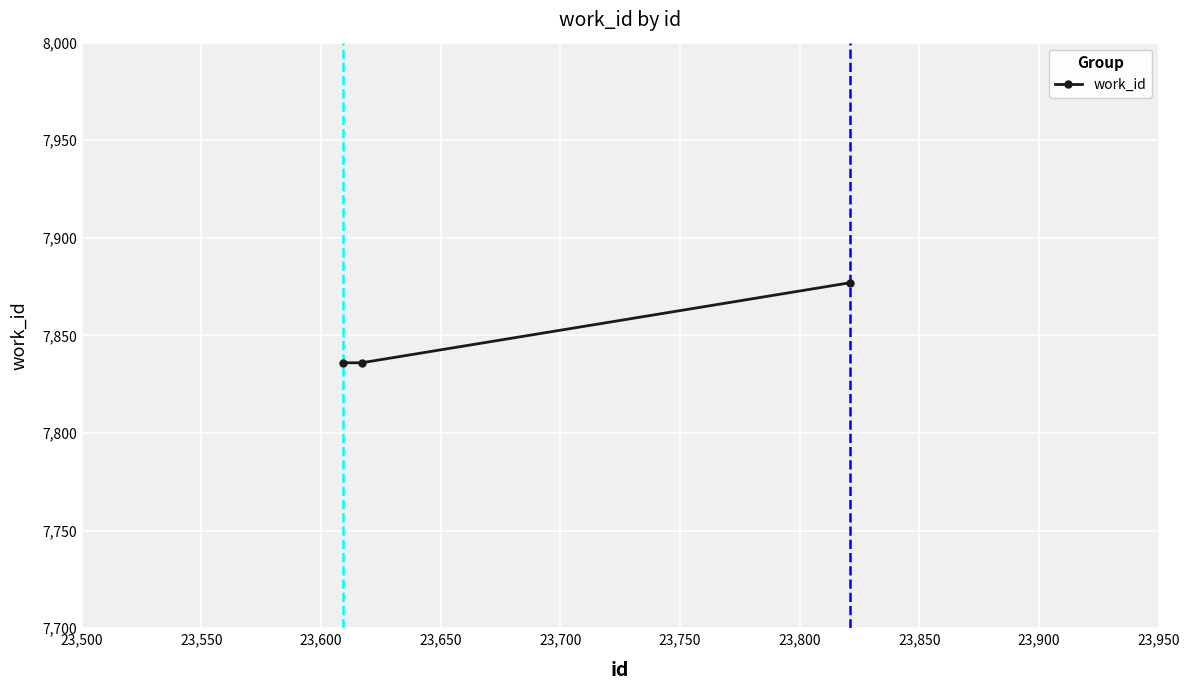

What is the maximum value shown in the chart?

7877